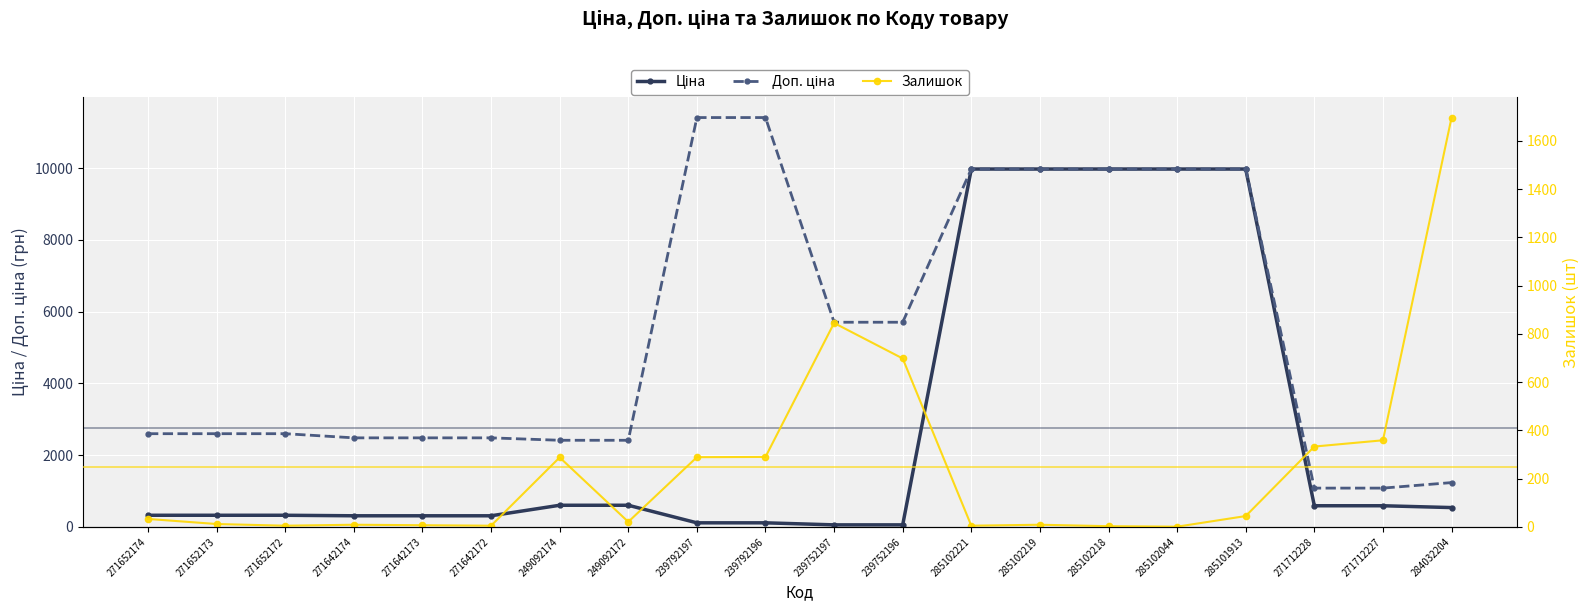

What is the label of the 9th point from the right?

239752196